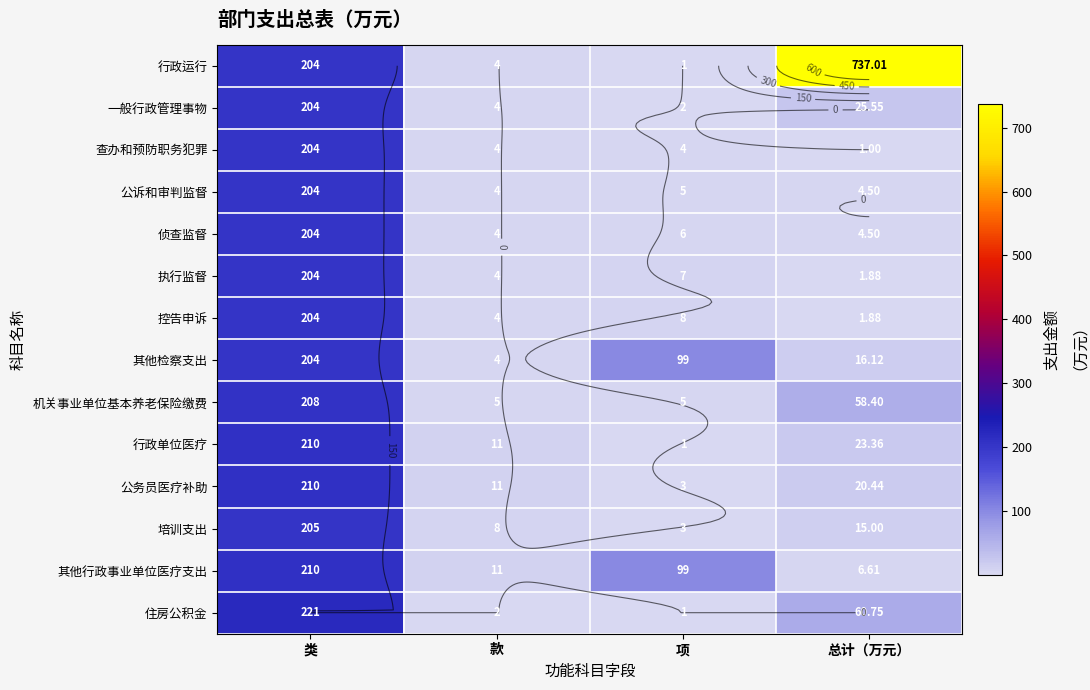

At which category is the sum across all series the highest?

类